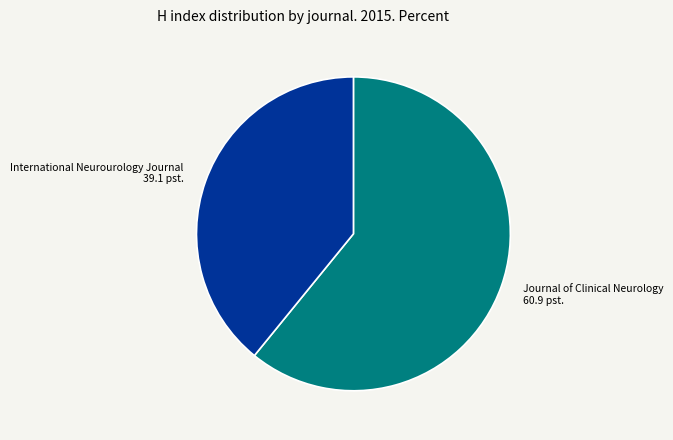

Is there any slice that represents more than half of the pie?

Yes